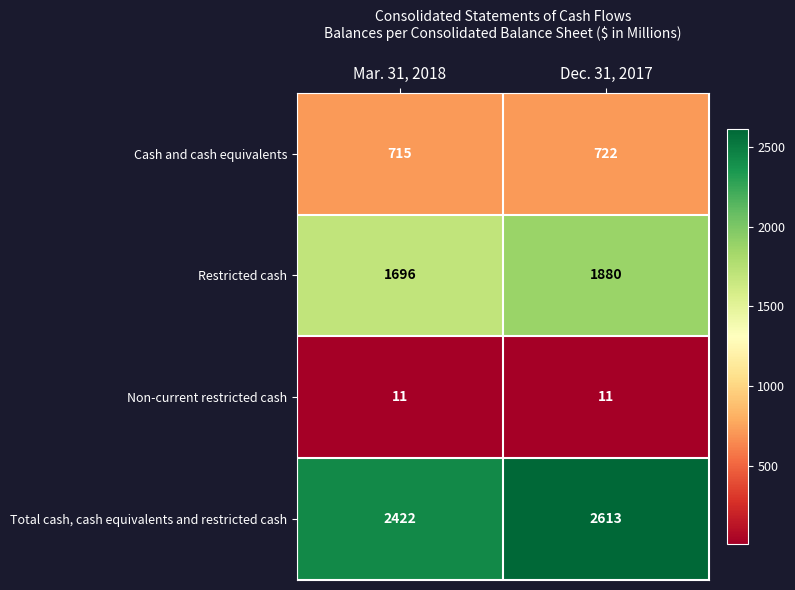

Is it true that Cash and cash equivalents equals 359 at Mar. 31, 2018?

False